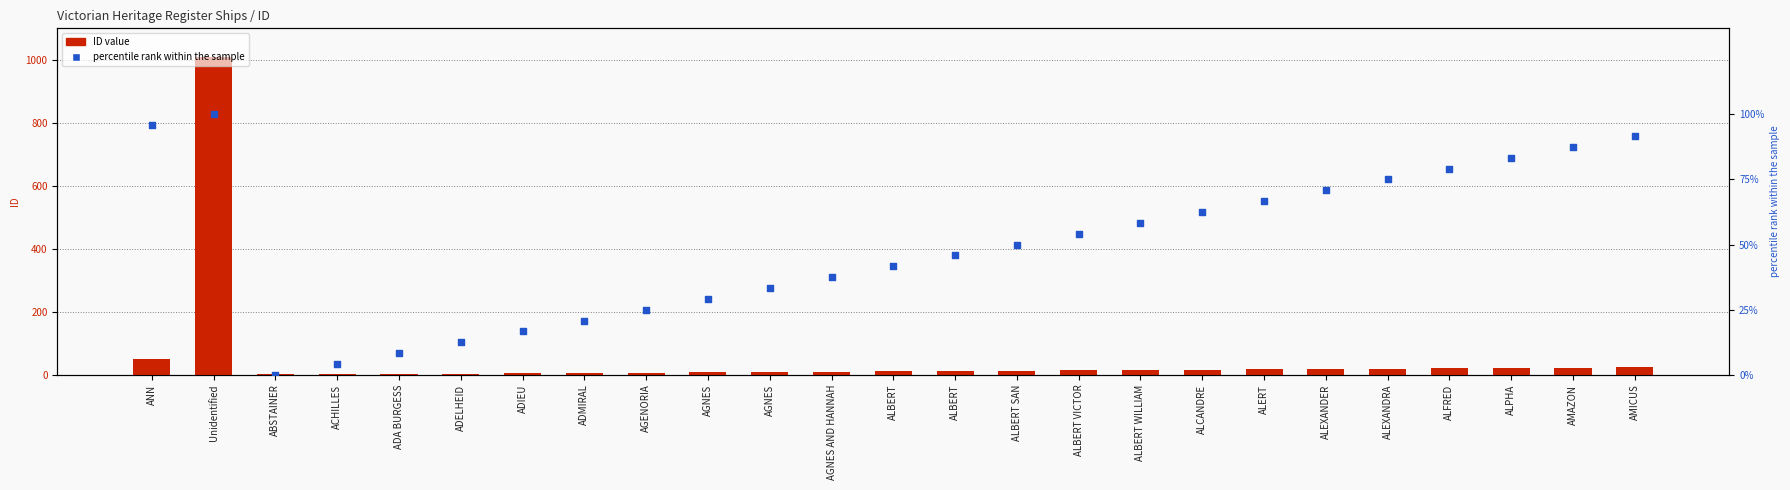

At how many categories does at least one series exceed 110?

1